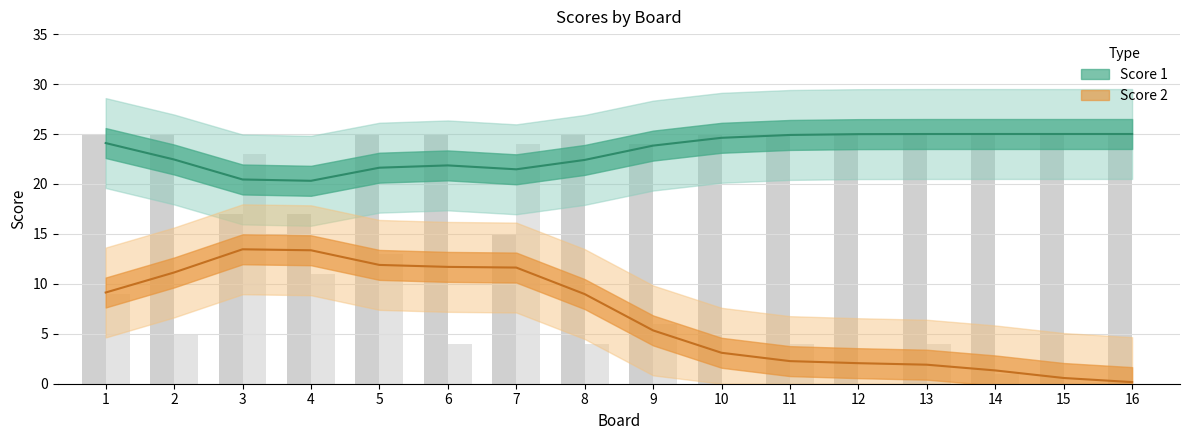

What are all the series names shown in the legend?

Score 1, Score 2